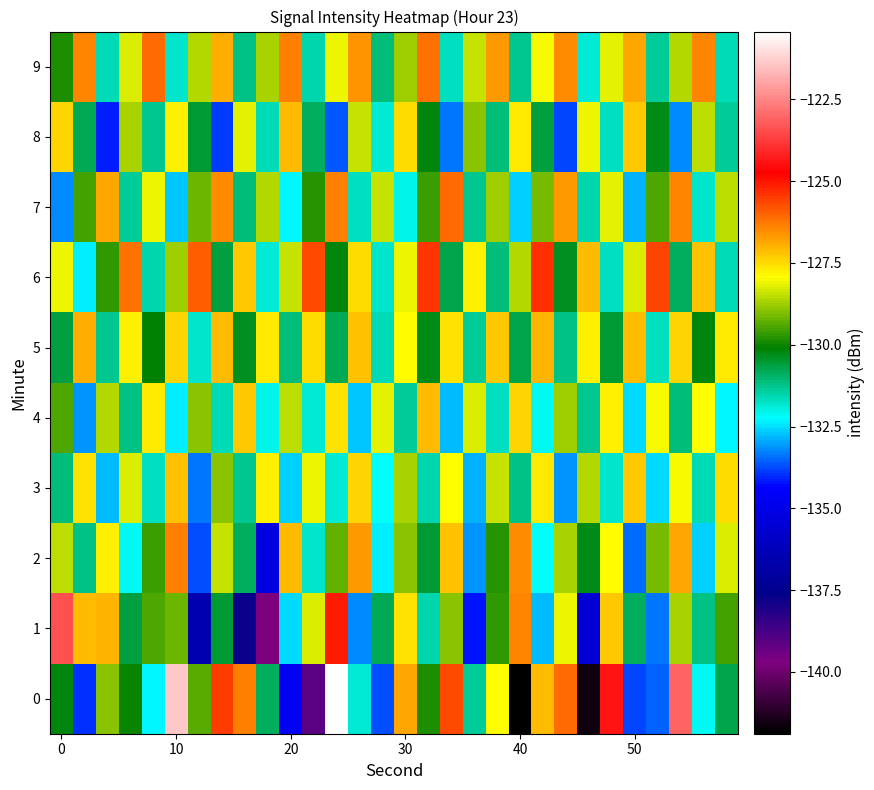

Reading left to right, transcribe all the data shown in this chart.

0: -130.2	-134.0	-129.0	-130.0	-132.3	-121.4	-129.4	-125.5	-126.3	-130.9	-134.7	-139.1	-120.4	-131.9	-133.7	-126.8	-129.9	-125.7	-131.4	-127.9	-141.9	-127.1	-126.1	-141.6	-124.4	-133.8	-133.6	-123.1	-132.1	-130.7
1: -123.4	-127.1	-127.0	-130.6	-129.5	-129.1	-136.6	-130.5	-137.7	-139.7	-132.5	-128.3	-125.1	-133.2	-130.8	-127.6	-131.5	-128.9	-134.2	-129.7	-126.4	-132.8	-128.1	-135.6	-127.3	-130.9	-133.4	-128.7	-131.2	-129.5
2: -128.5	-131.2	-127.8	-132.1	-129.6	-126.3	-133.7	-128.4	-130.9	-135.2	-127.1	-131.8	-129.3	-126.7	-132.4	-128.9	-130.5	-127.2	-133.1	-129.8	-126.5	-132.2	-128.7	-130.3	-127.9	-133.5	-129.1	-126.8	-132.6	-128.3
3: -131.1	-127.6	-132.8	-128.3	-131.7	-127.2	-133.4	-128.9	-131.3	-127.8	-132.6	-128.1	-131.9	-127.4	-132.2	-128.7	-131.5	-127.9	-132.9	-128.4	-131.2	-127.7	-133.1	-128.6	-131.8	-127.3	-132.5	-128.0	-131.6	-127.5
4: -129.4	-133.1	-128.6	-131.2	-127.7	-132.4	-128.9	-131.6	-127.3	-132.0	-128.5	-131.9	-127.6	-132.7	-128.2	-131.4	-127.1	-132.8	-128.3	-131.7	-127.4	-132.1	-128.8	-131.3	-127.8	-132.5	-128.0	-131.1	-127.9	-132.3
5: -130.6	-126.9	-131.3	-127.8	-130.1	-127.4	-131.8	-127.1	-130.4	-127.7	-131.1	-127.5	-130.8	-127.2	-131.6	-127.9	-130.3	-127.6	-131.4	-127.3	-130.7	-127.0	-131.2	-127.8	-130.5	-127.1	-131.7	-127.4	-130.2	-127.7
6: -128.1	-132.4	-129.7	-126.2	-131.5	-128.8	-125.9	-130.6	-127.3	-131.9	-128.4	-125.7	-130.2	-127.5	-131.8	-128.1	-125.4	-130.7	-127.8	-131.1	-128.6	-125.3	-130.4	-127.1	-131.7	-128.3	-125.6	-130.9	-127.2	-131.6
7: -133.2	-129.5	-126.8	-131.4	-128.1	-132.7	-129.2	-126.5	-131.1	-128.6	-132.3	-129.8	-126.3	-131.7	-128.4	-132.0	-129.6	-126.1	-131.3	-128.8	-132.6	-129.1	-126.7	-131.5	-128.2	-132.9	-129.4	-126.4	-131.8	-128.5
8: -127.4	-130.8	-134.1	-128.7	-131.3	-127.8	-130.5	-133.9	-128.2	-131.6	-127.1	-130.9	-133.6	-128.4	-131.9	-127.5	-130.2	-133.4	-128.9	-131.1	-127.7	-130.6	-133.8	-128.1	-131.7	-127.3	-130.3	-133.2	-128.5	-131.4
9: -129.9	-126.4	-131.6	-128.3	-126.1	-131.8	-128.6	-126.9	-131.2	-128.7	-126.3	-131.5	-128.1	-126.6	-131.1	-128.8	-126.2	-131.7	-128.4	-126.7	-131.3	-128.0	-126.5	-131.9	-128.2	-126.8	-131.4	-128.6	-126.4	-131.6